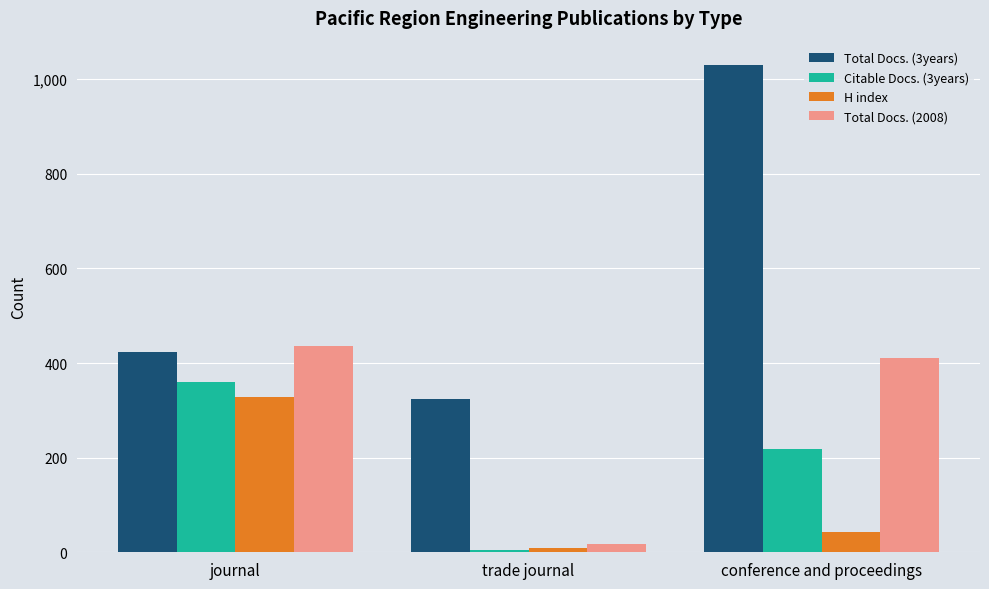

Which series has the largest range (max minus min)?

Total Docs. (3years)